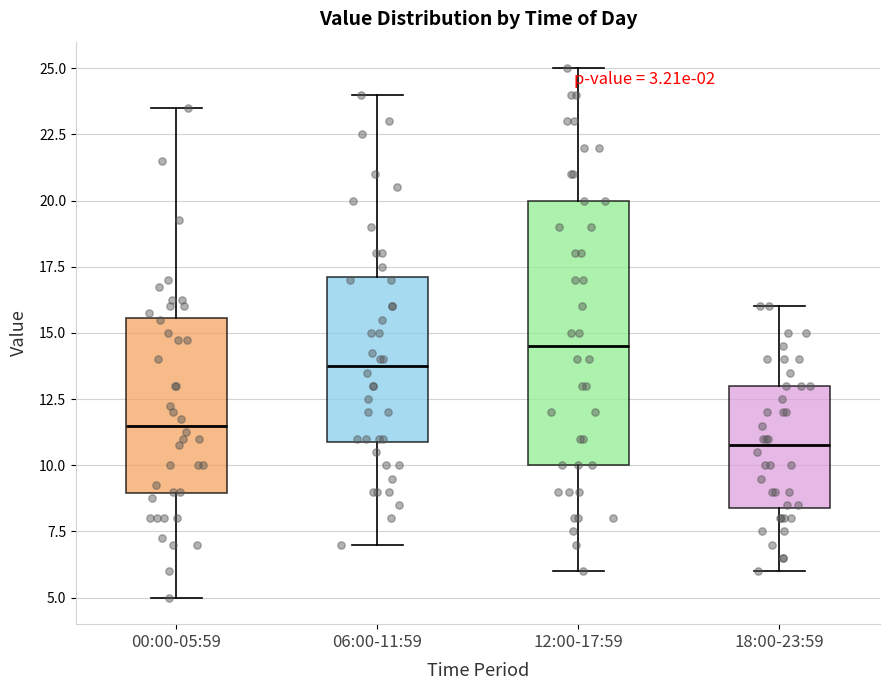

Which box's median line is the highest?

12:00-17:59